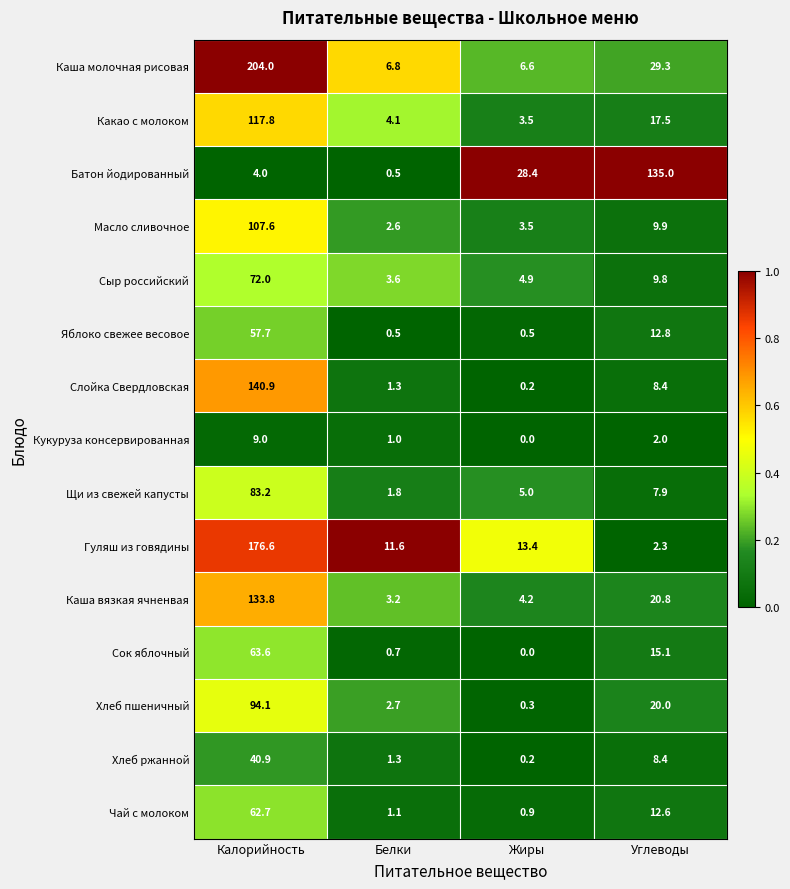

Which label corresponds to the smallest value in the chart?

Жиры